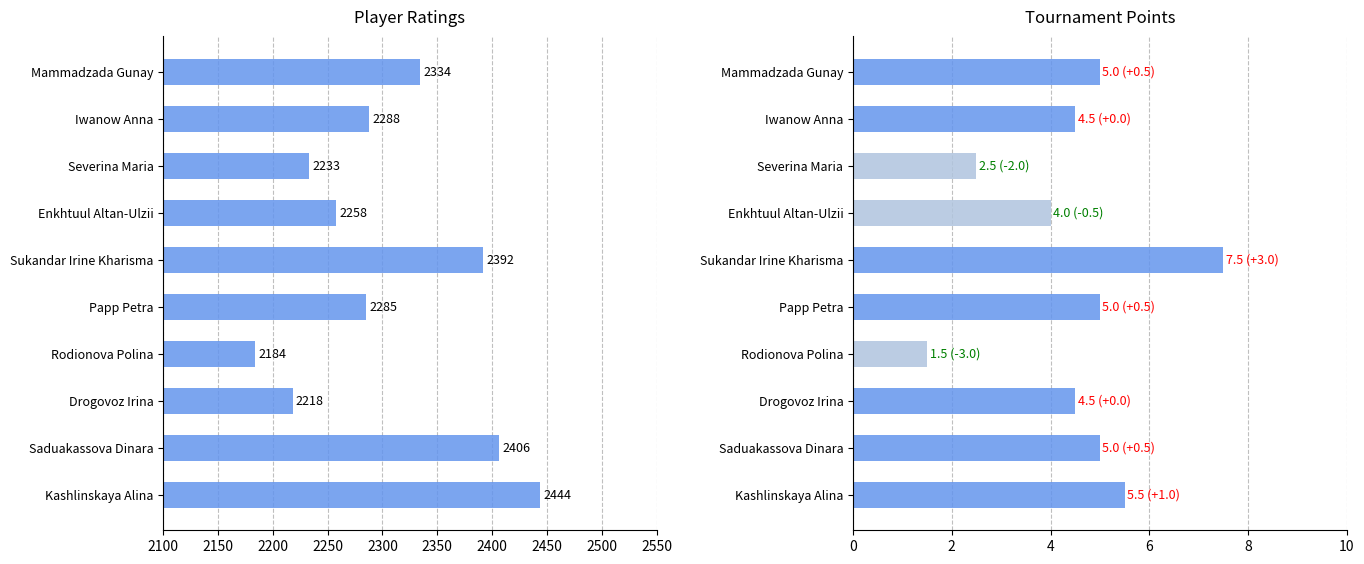

What is the average value of the Points series?

4.5